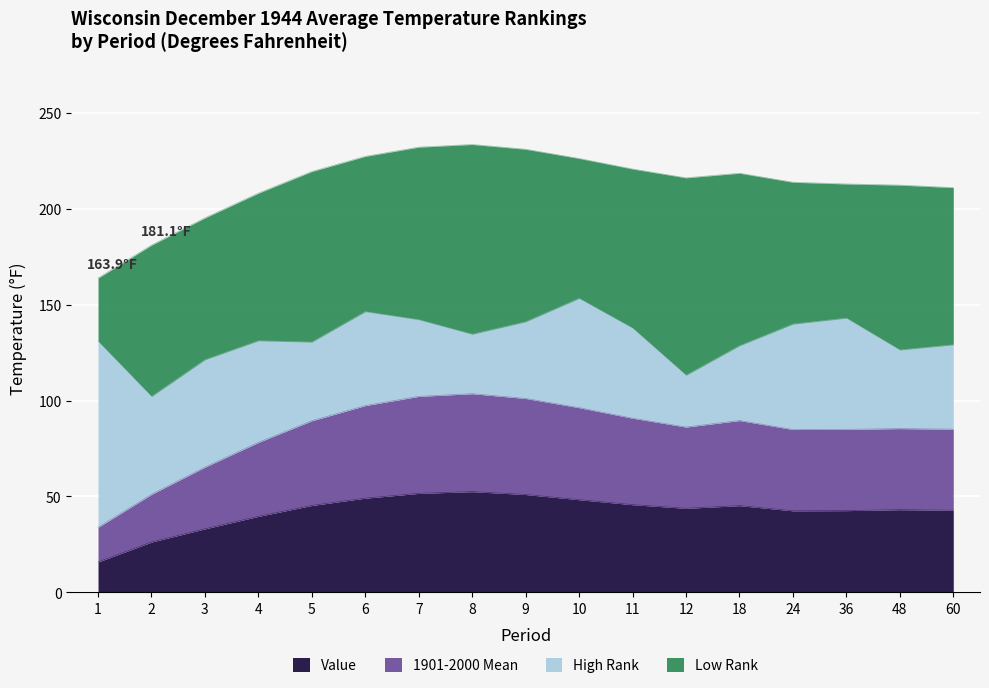

What is the highest value of the Value series?

52.5